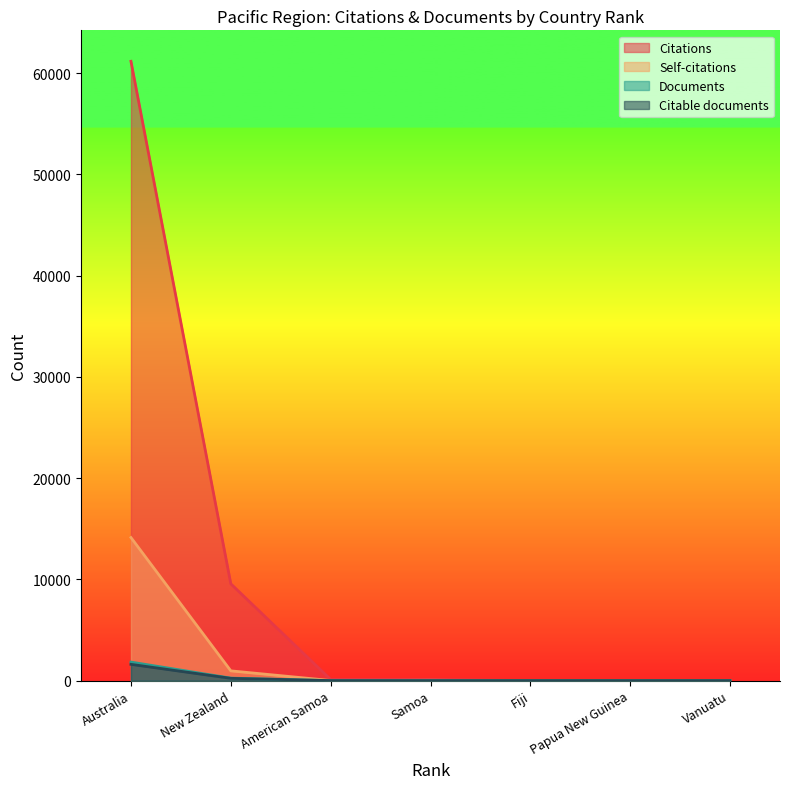

What is the total value across all series at New Zealand?

11009